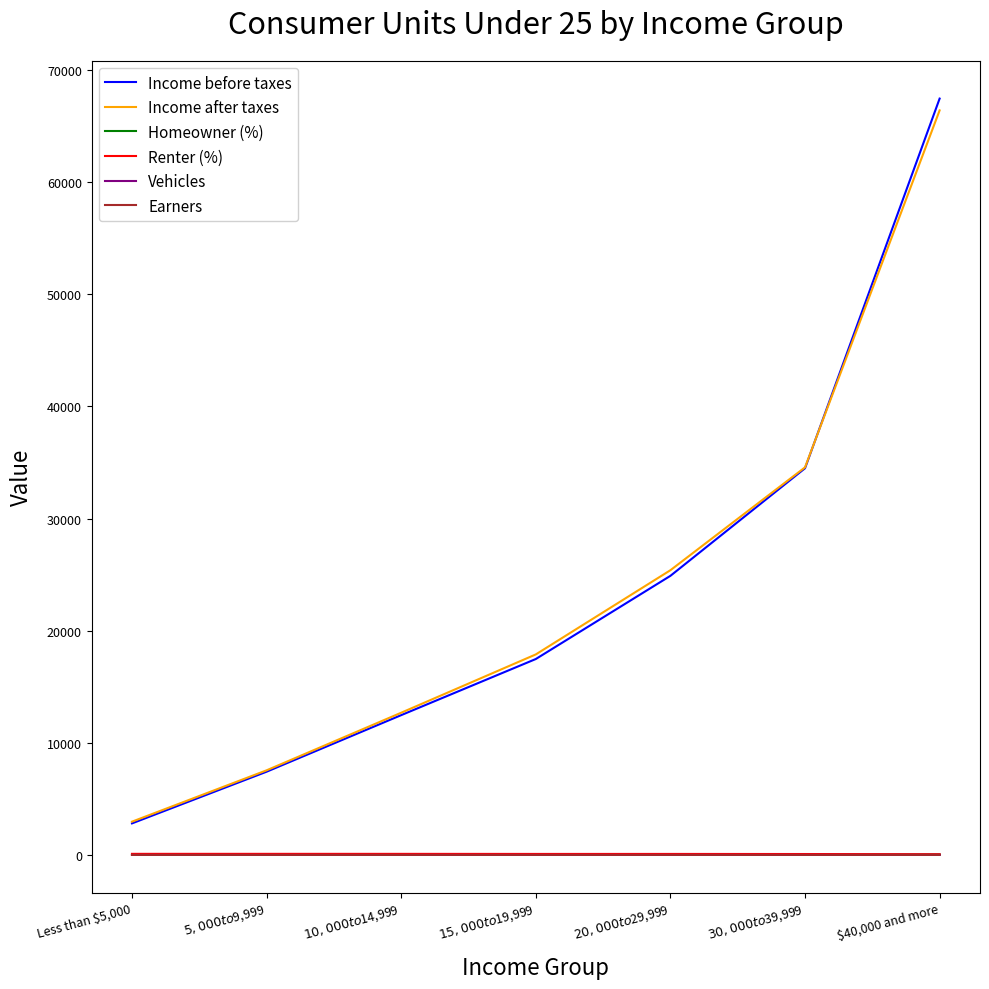

At which category is the sum across all series the highest?

$40,000 and more